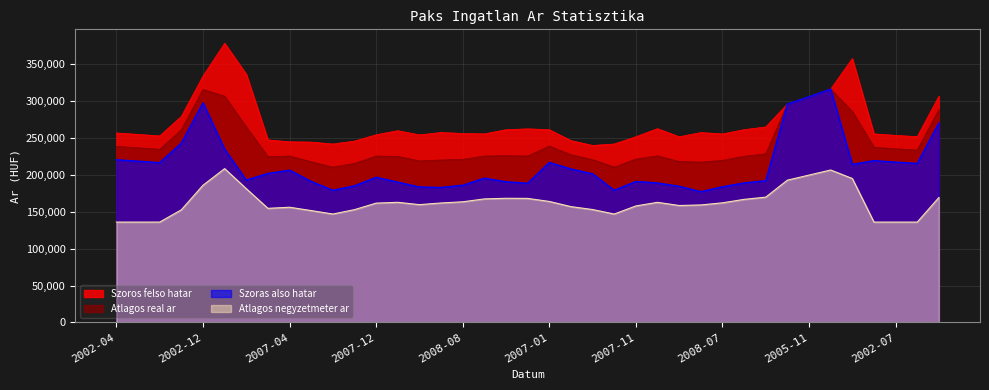

What is the minimum value for Szoras also hatar?

177047